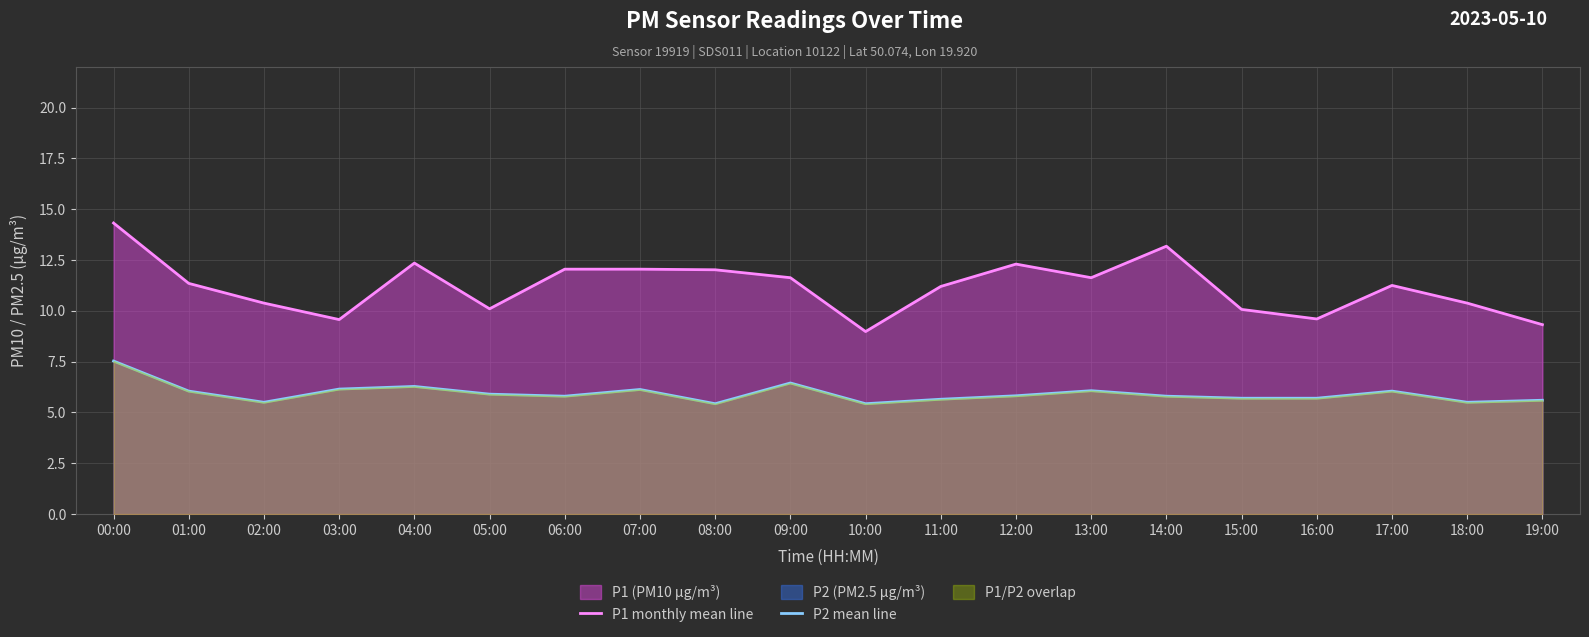

Which has a higher value, 05:00 or 00:00?

00:00